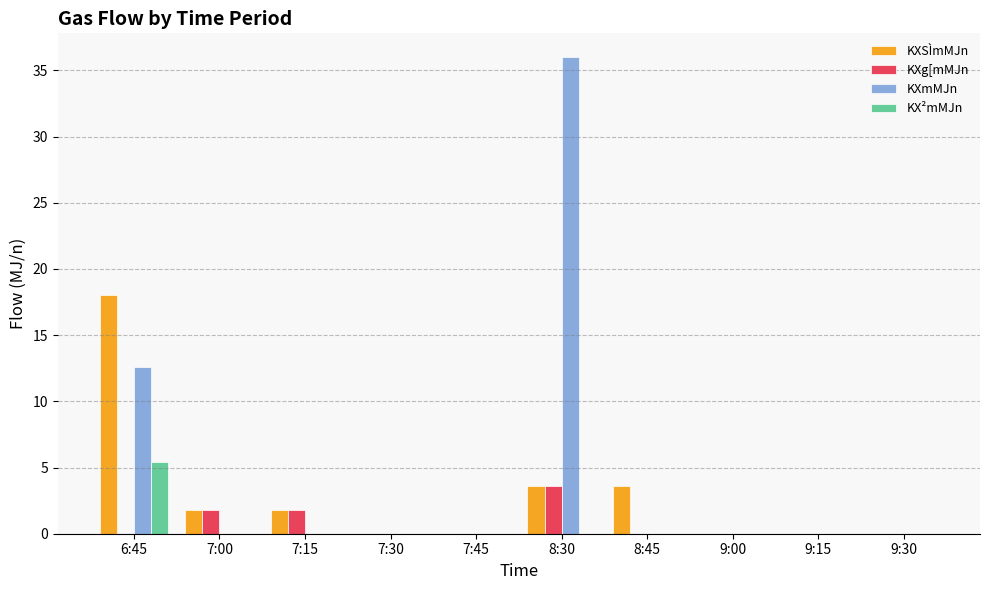

Read the KXSÌmMJn value at 8:45.

3.6